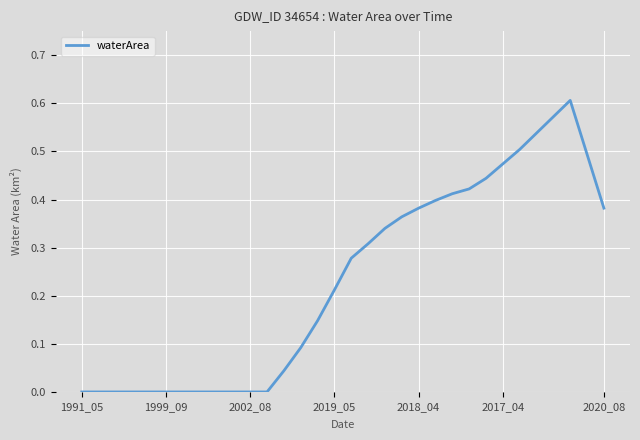

Does the chart display data point markers on the line(s)?

No